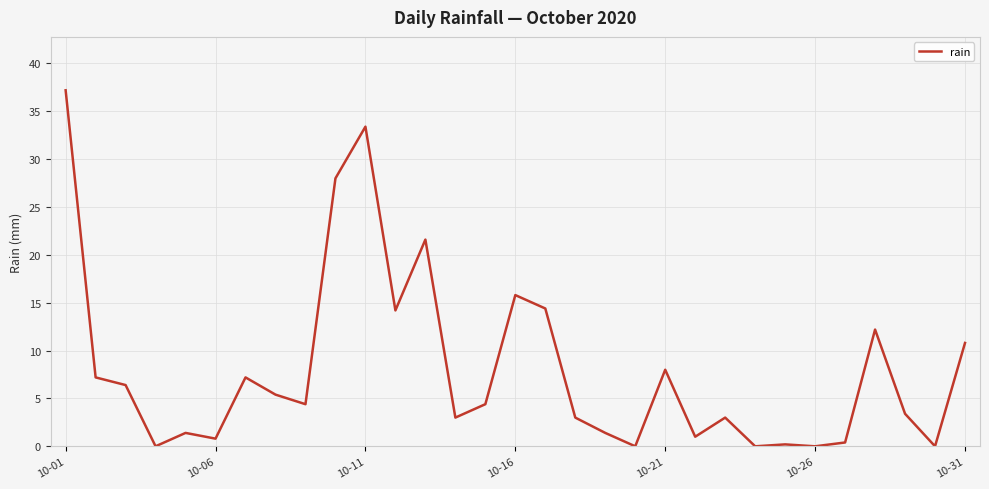

What is the maximum value shown in the chart?

37.2